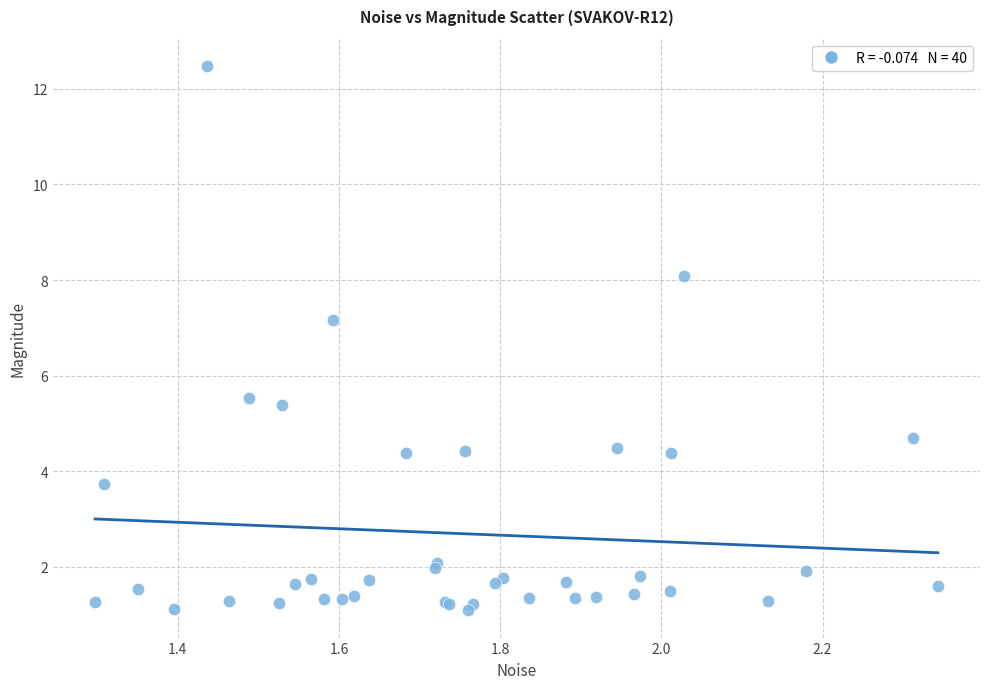

What Y value in the scatter plot is closest to 6?

5.5